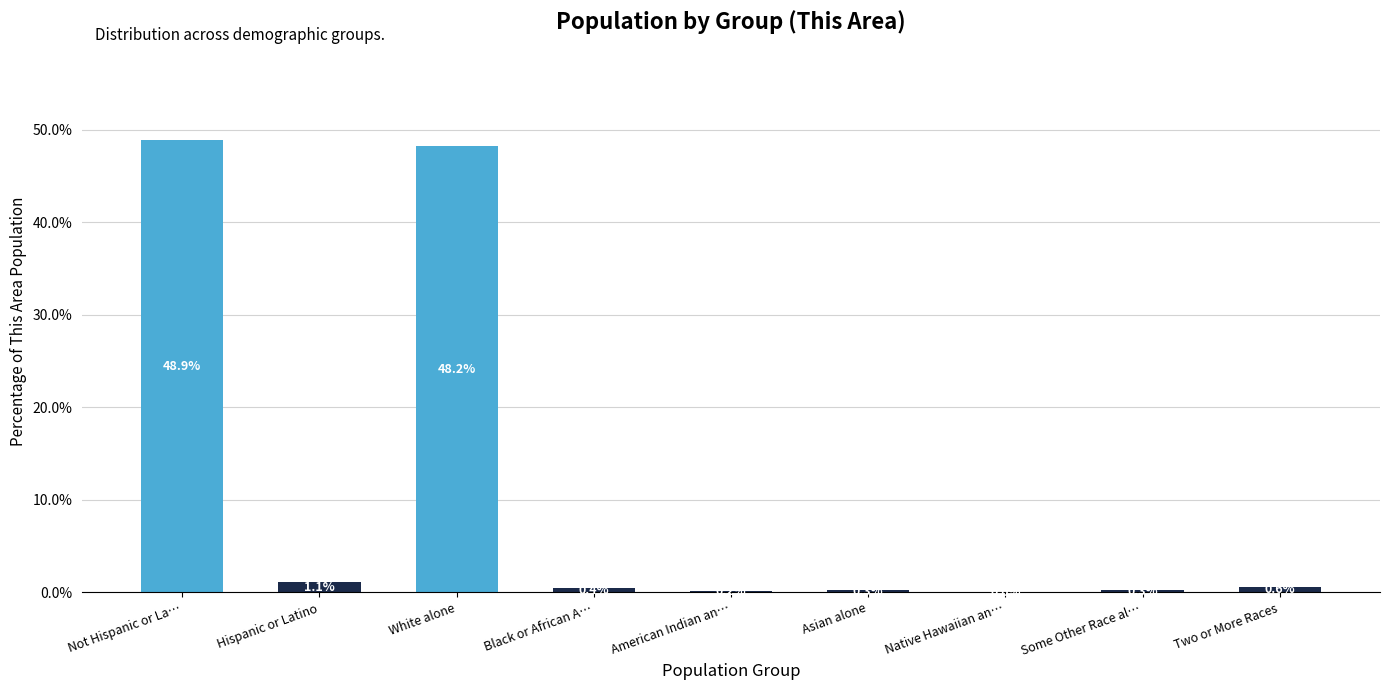

What is the maximum value shown in the chart?

48.9